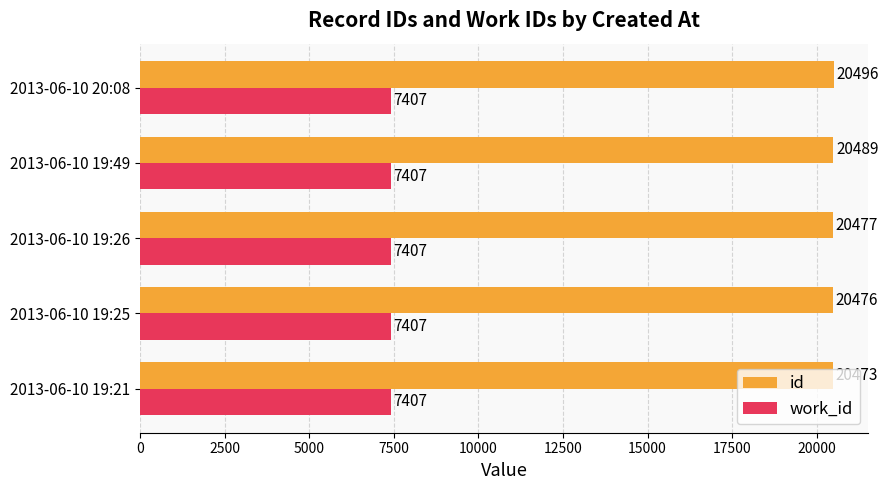

What is the highest value of the work_id series?

7407